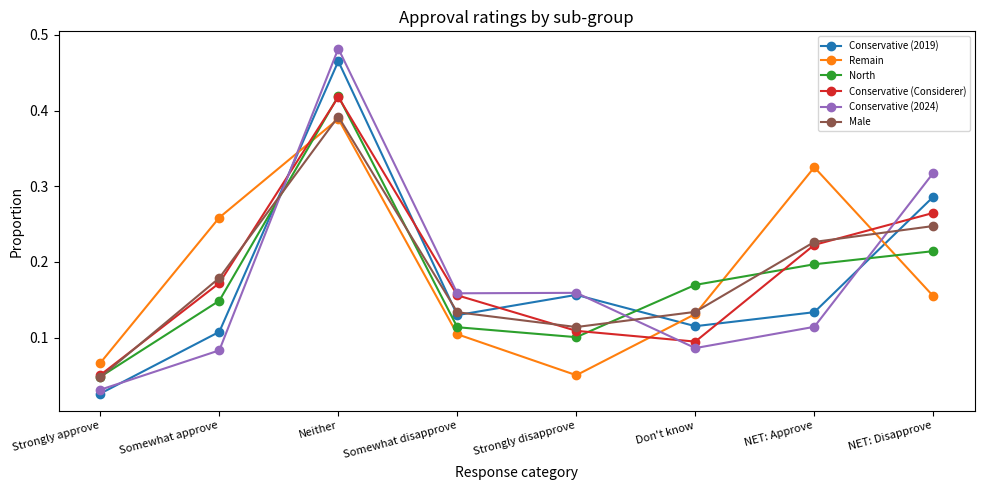

In North, how many points are lower than both neighbors (excluding endpoints)?

1